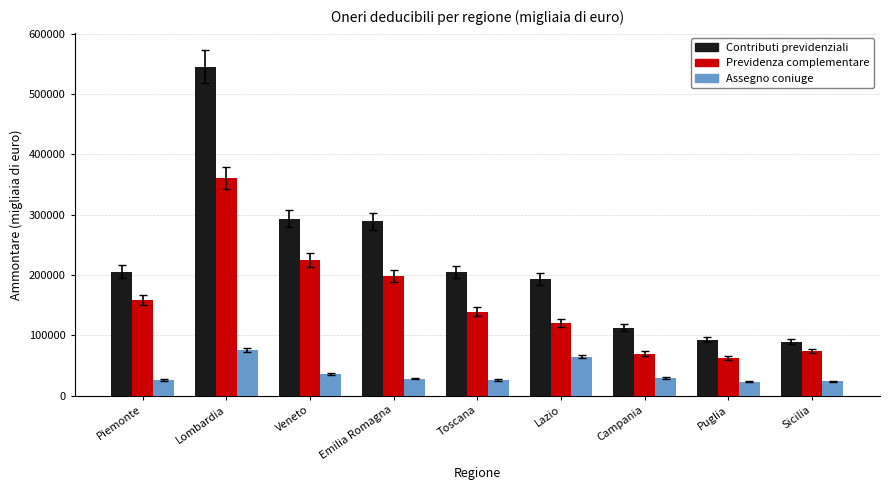

What is the sum of all Previdenza complementare values?

1409055